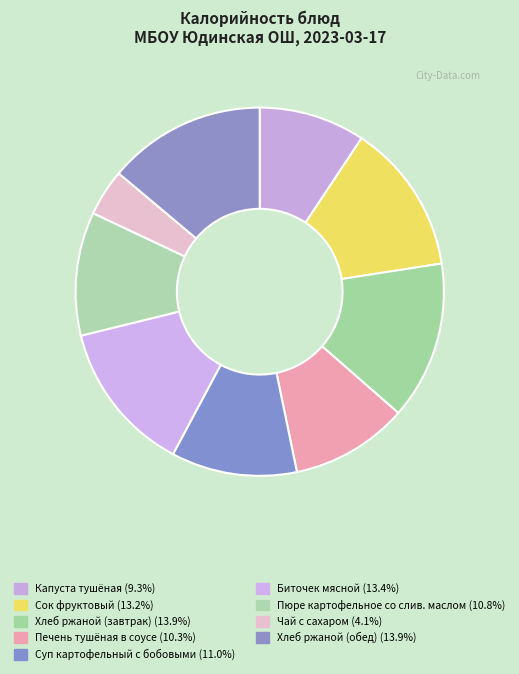

Rank the categories by value from highest to lowest.

Хлеб ржаной (завтрак), Хлеб ржаной (обед), Биточек мясной, Сок фруктовый, Суп картофельный с бобовыми, Пюре картофельное со слив. маслом, Печень тушёная в соусе, Капуста тушёная, Чай с сахаром